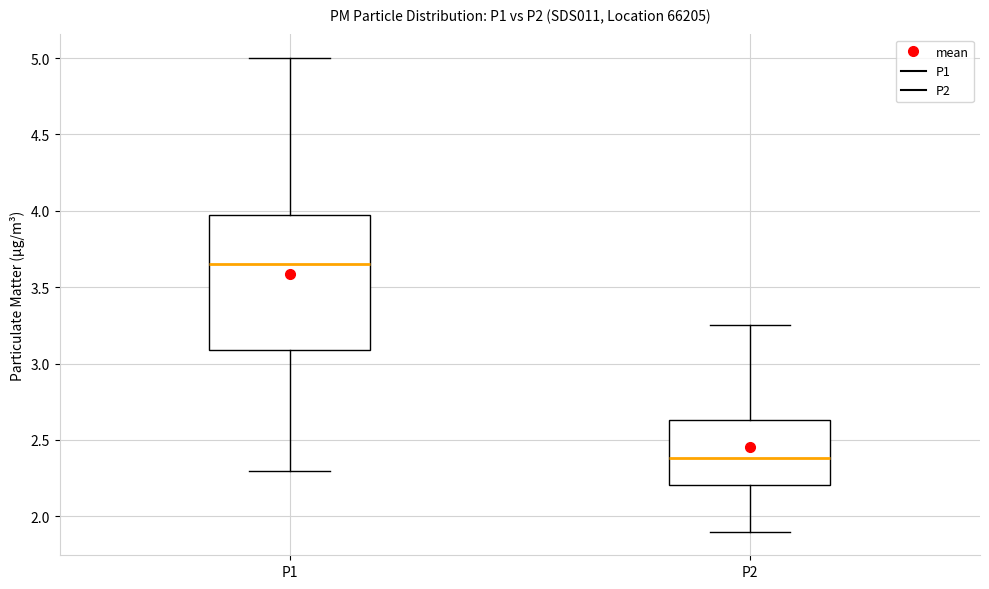

Where does the lower whisker of the box for P2 end on the y-axis? The values are not printed on the chart, so give them approximately, as read against the axis.

1.90